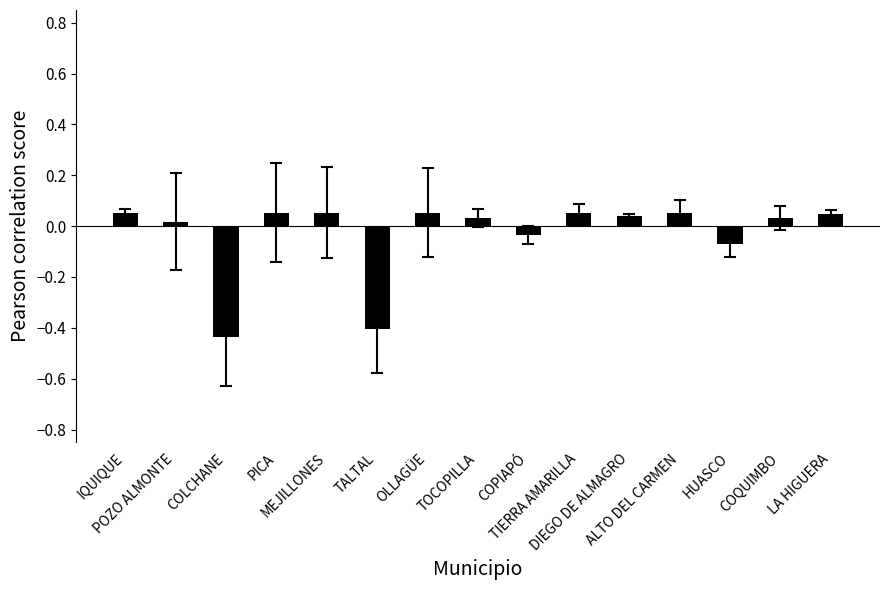

What is the difference between the maximum and minimum values?

0.5